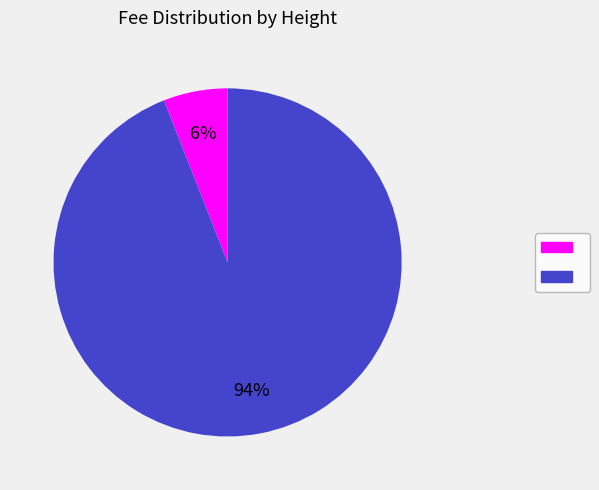

Does any single category account for the majority?

Yes